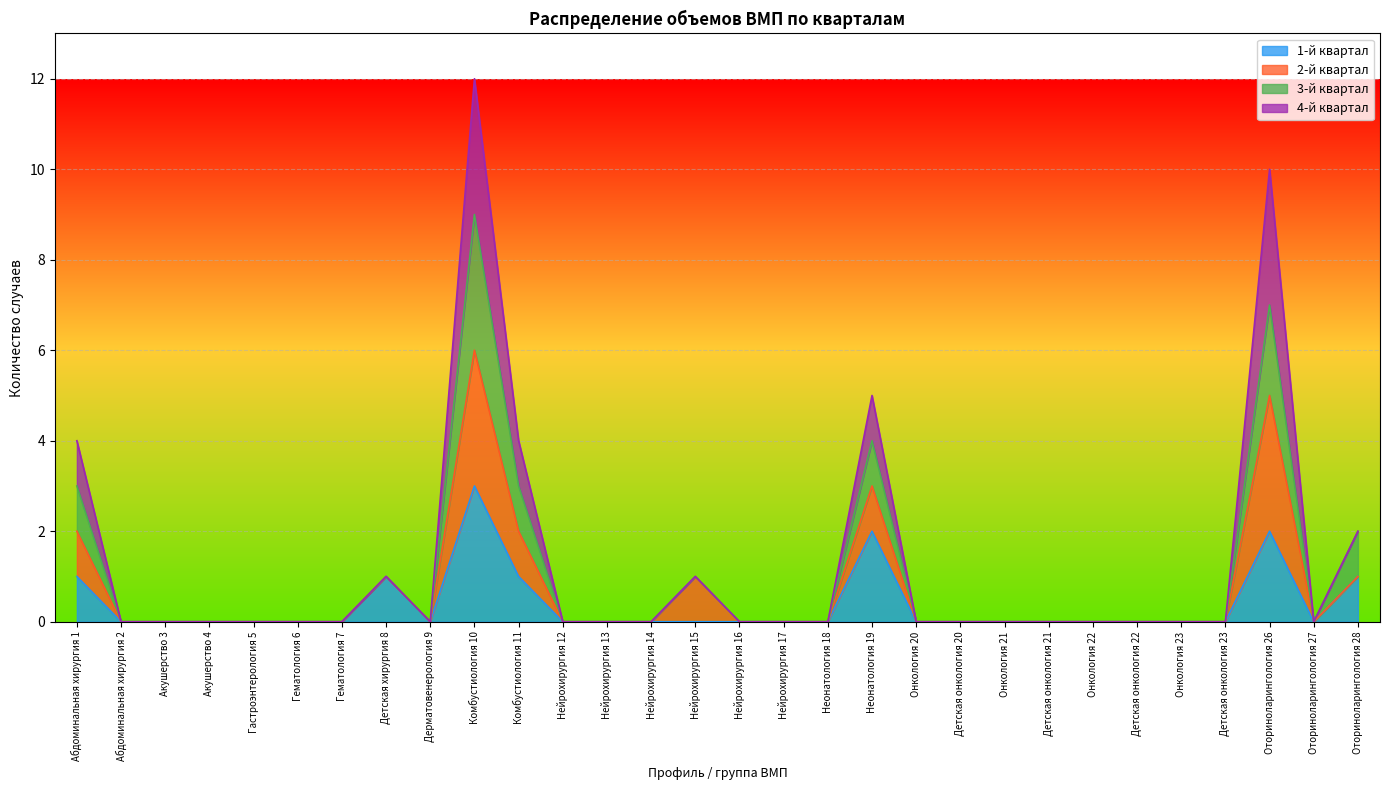

What is the sum of the 1-й квартал values at Детская онкология 22 and Оториноларингология 26?

2